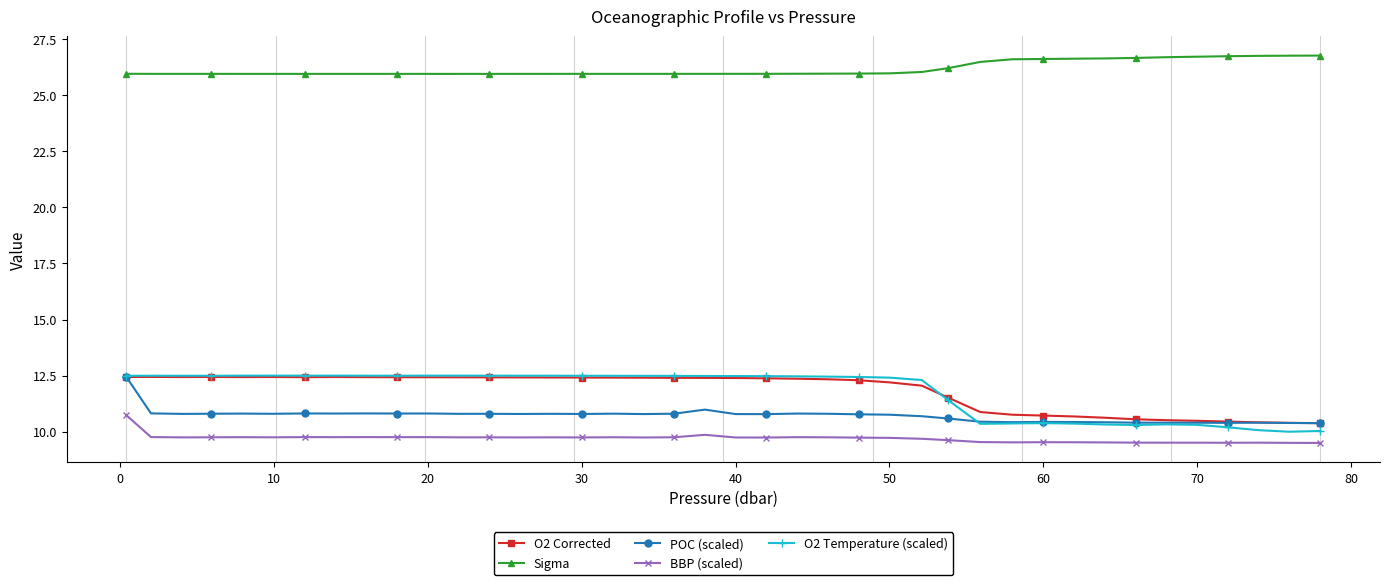

True or false: O2 Corrected and BBP (scaled) intersect in this chart.

False